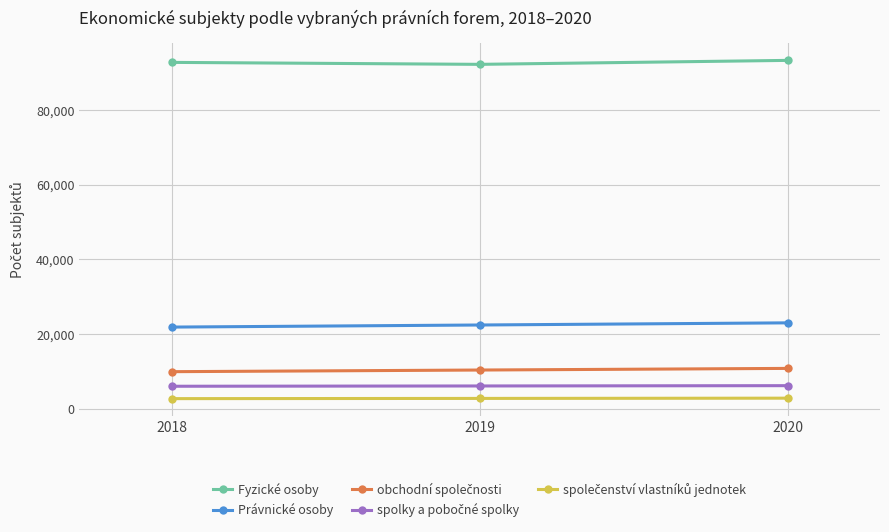

What is the total value across all series at 2019?

133943